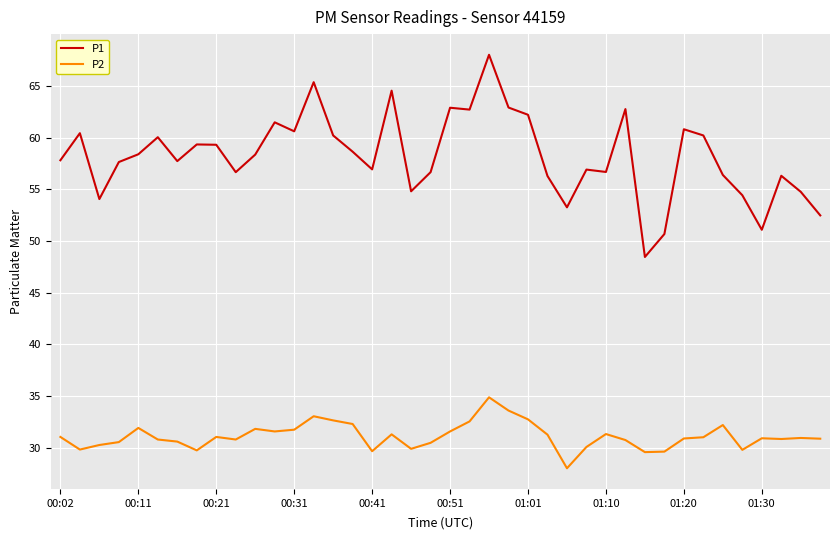

At how many categories does at least one series exceed 46?

40